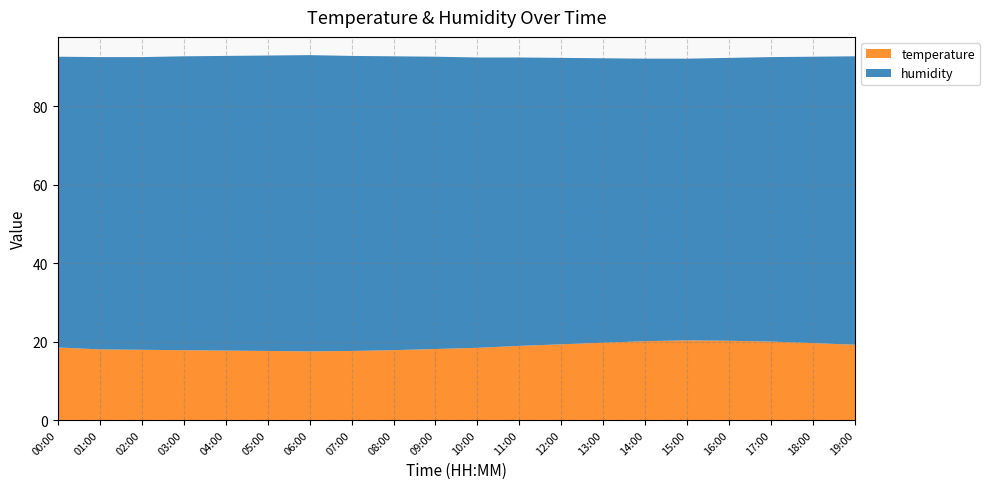

Reading left to right, extract all data points from this chart.

temperature: 18.5	18.0	17.9	17.8	17.7	17.6	17.5	17.6	17.8	18.1	18.4	18.9	19.3	19.7	20.1	20.3	20.2	20.0	19.6	19.2
humidity: 74.1	74.5	74.6	74.9	75.1	75.3	75.5	75.2	74.9	74.5	74.0	73.5	73.0	72.5	72.0	71.8	72.1	72.5	73.0	73.5